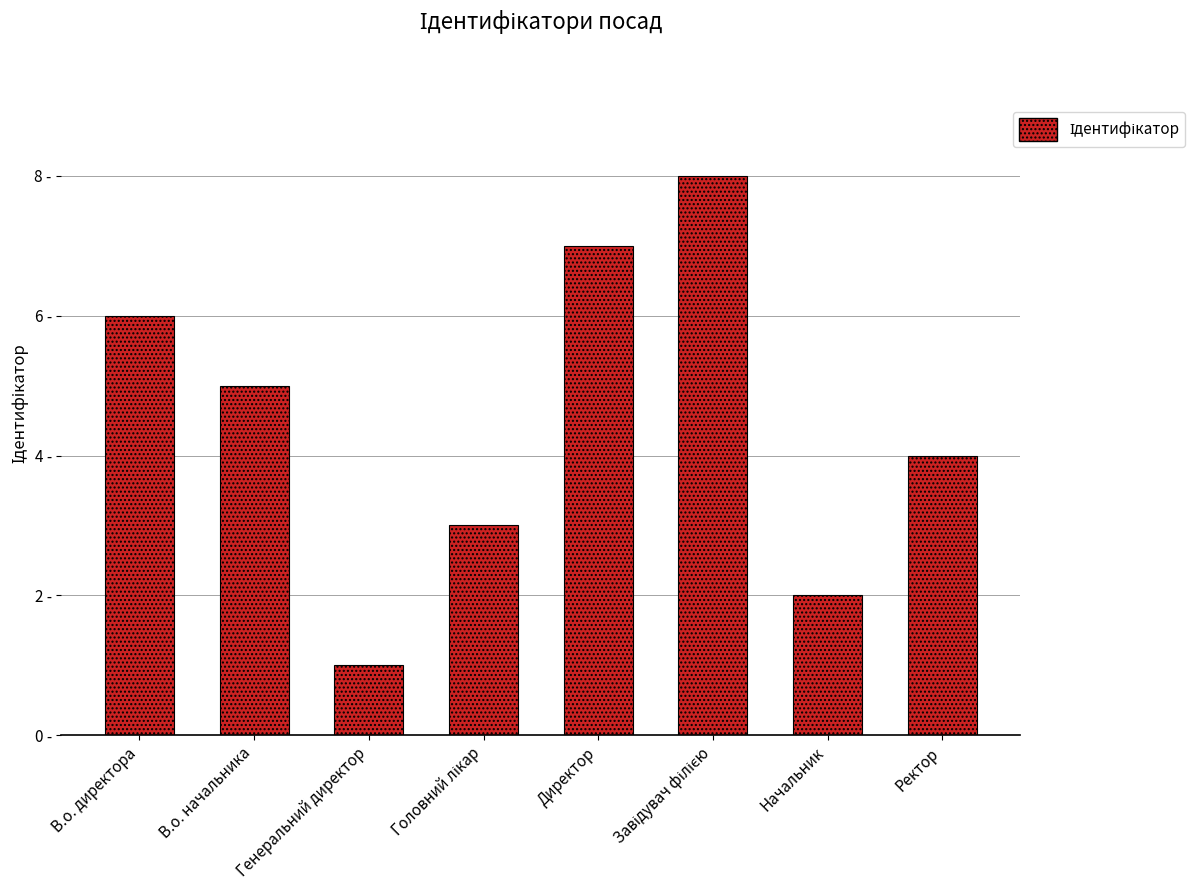

Reading left to right, transcribe all the data shown in this chart.

В.о. директора=6	В.о. начальника=5	Генеральний директор=1	Головний лікар=3	Директор=7	Завідувач філією=8	Начальник=2	Ректор=4